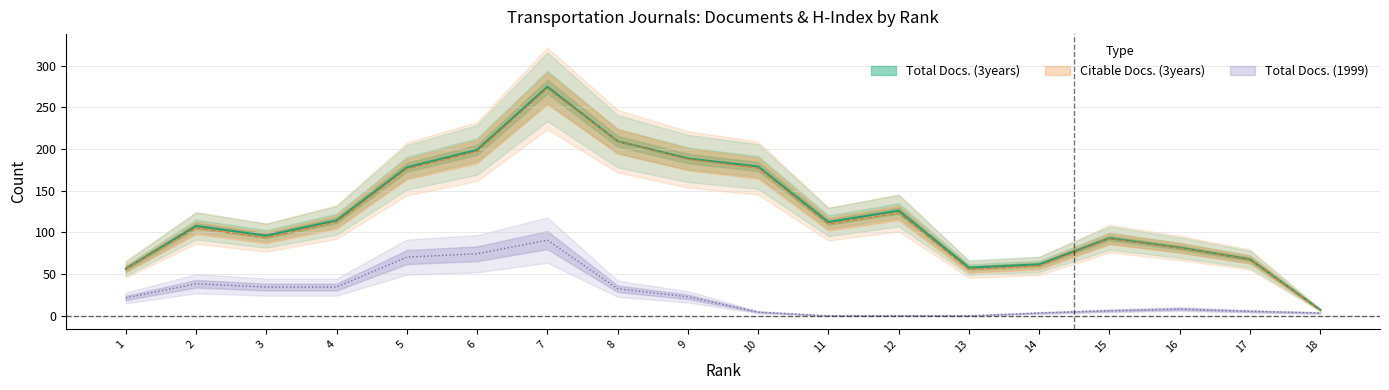

The Total Docs. (3years) series shows 150 at 3. True or false?

False